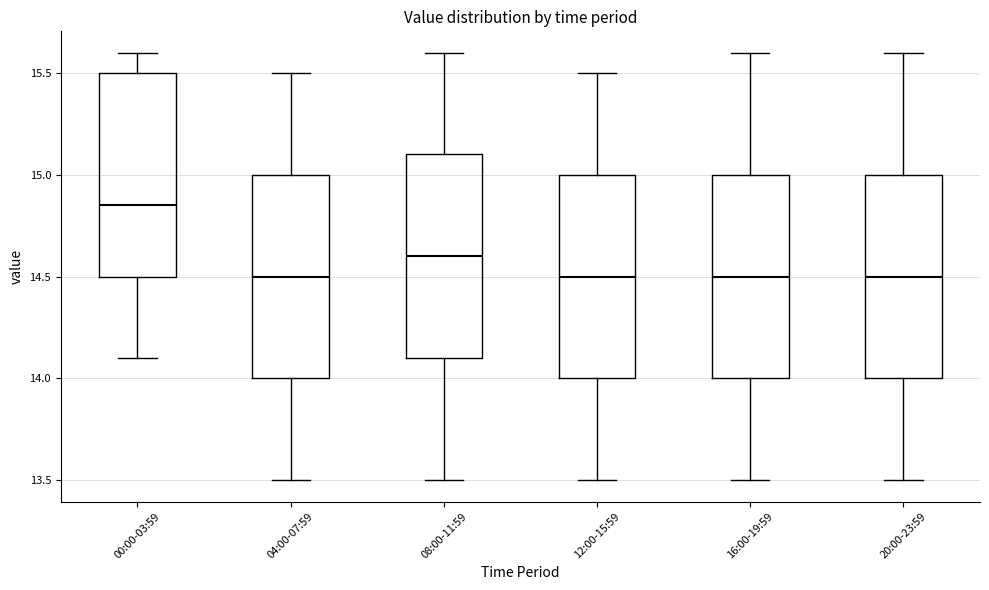

Where does the lower whisker of the box for 08:00-11:59 end on the y-axis? The values are not printed on the chart, so give them approximately, as read against the axis.

13.50